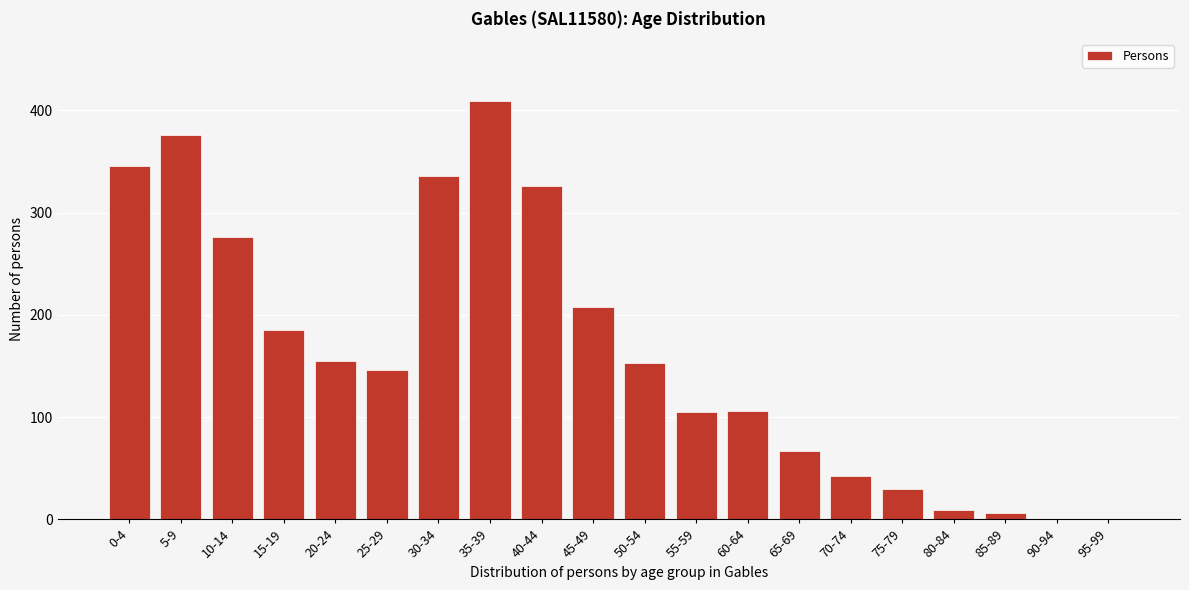

Which category has the highest value across all series?

35-39